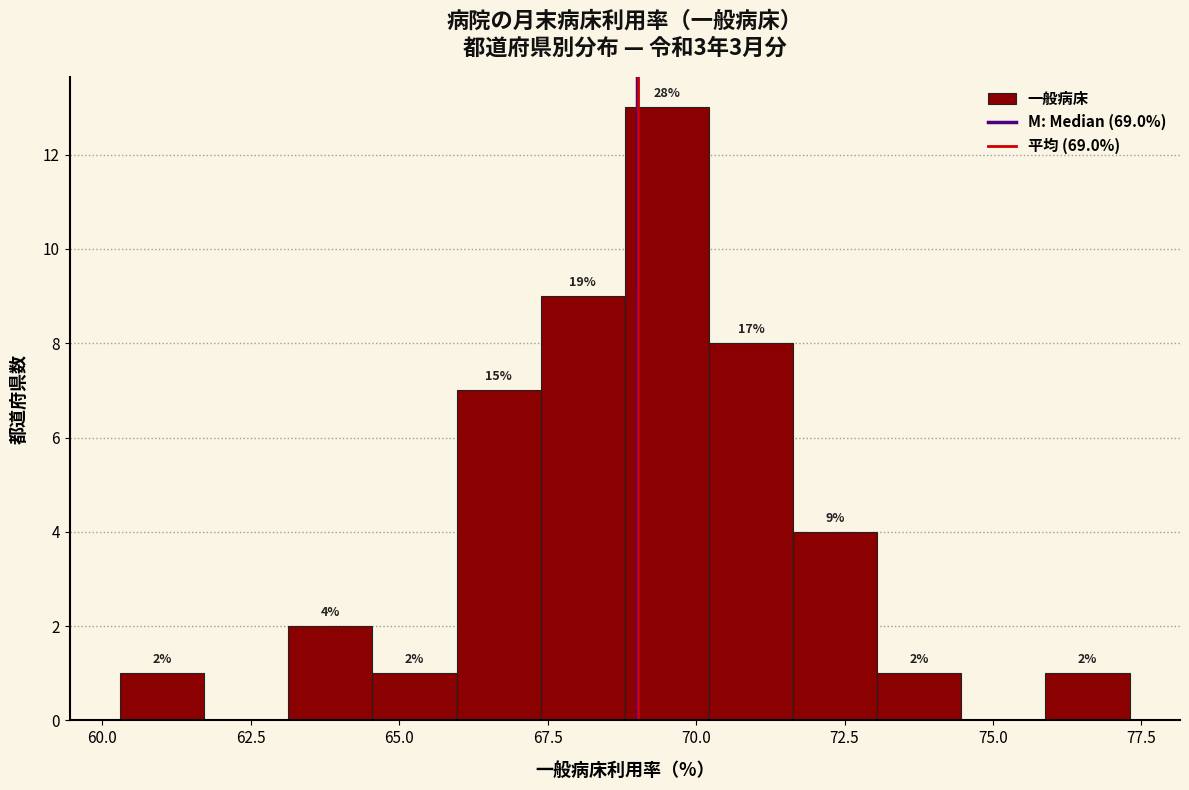

Read against the x-axis, roughly where is the centre of the tallest bar?

69.5